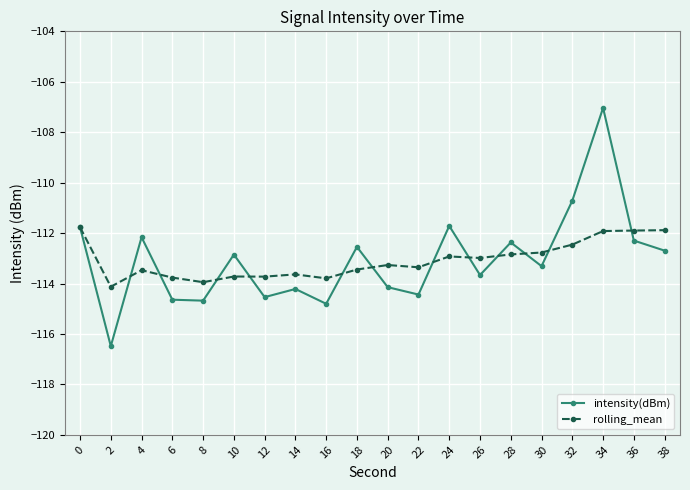

What is the value of the rolling_mean point at the 4th from the left?

-113.8